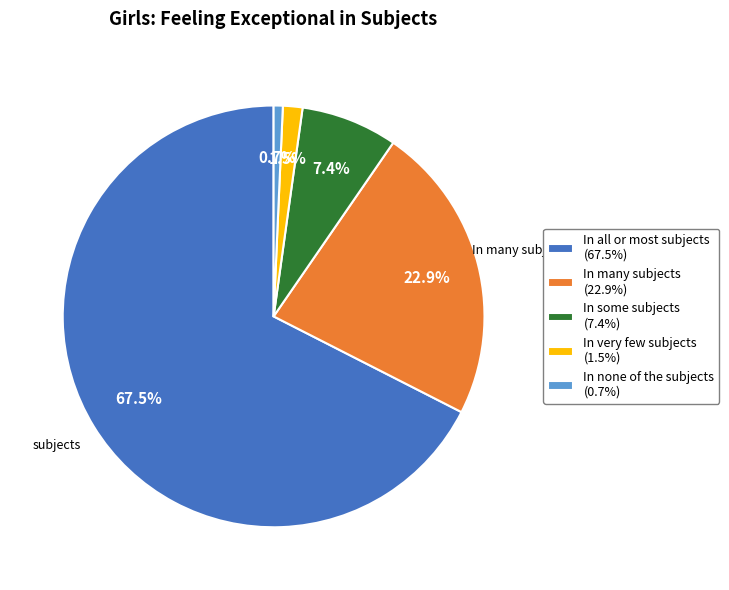

Is it true that In none of the subjects is 15% of the pie?

False